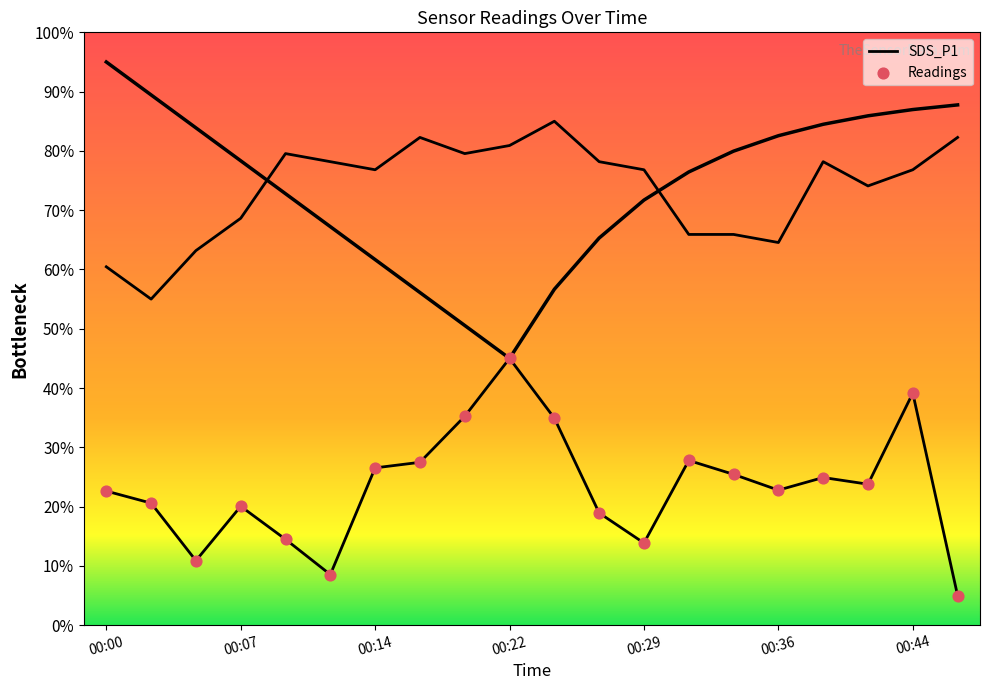

Which series has the widest spread of Y values?

SDS_P1